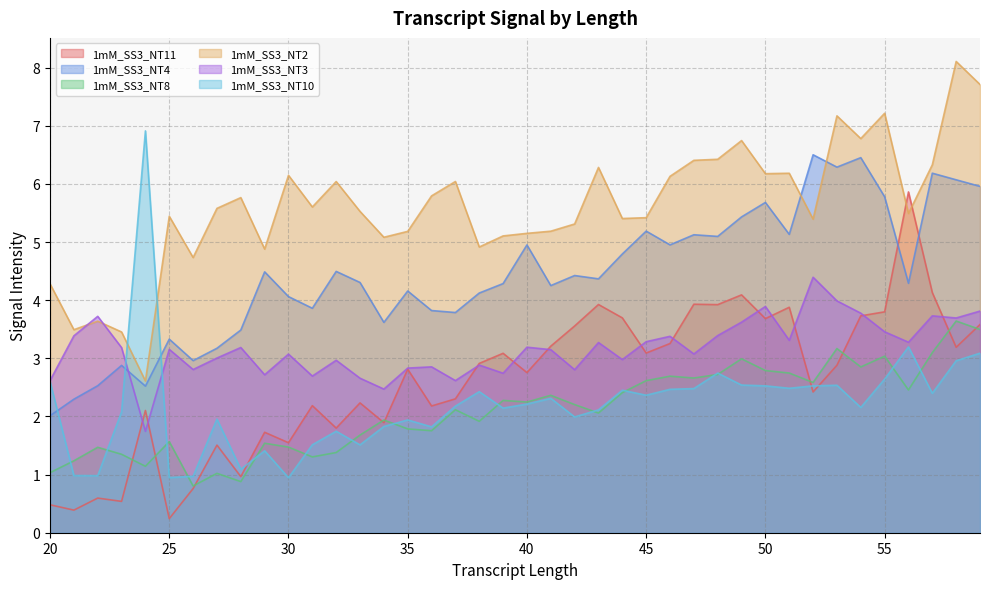

What is the spread (max minus min) of values at 53?

4.6